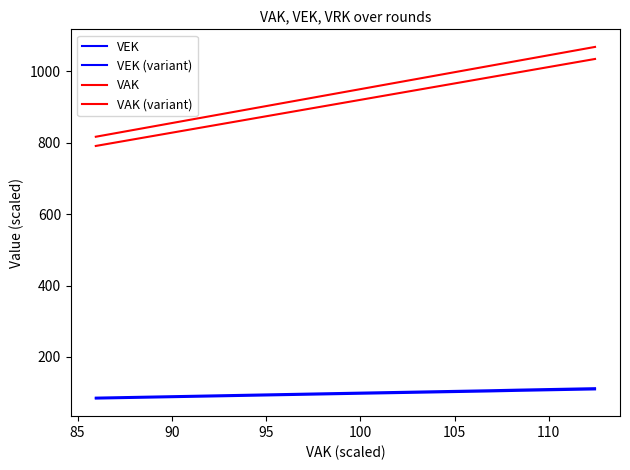

True or false: VAK (variant) has a value of 1390.5 at 18.

False